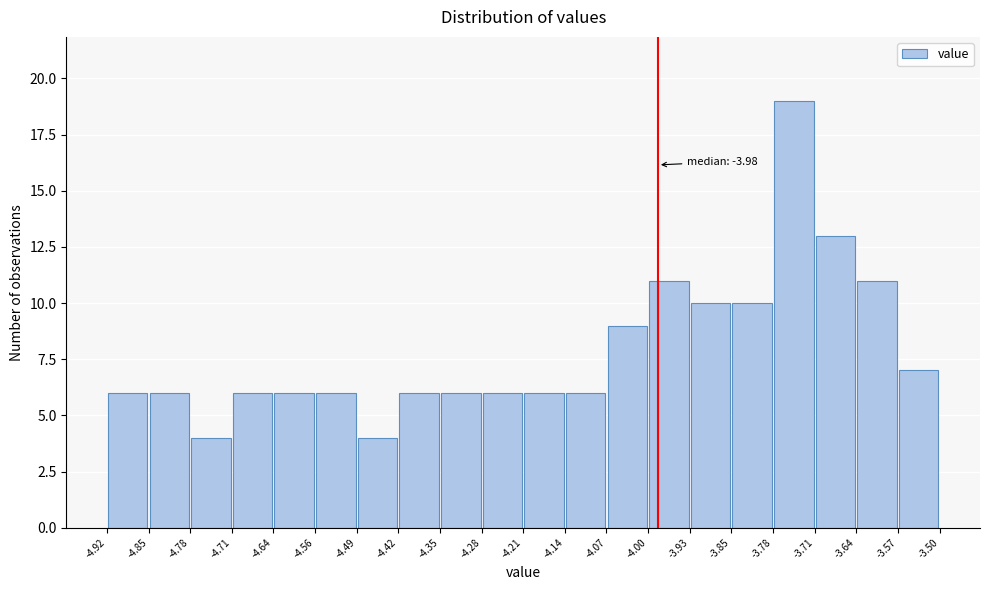

Over which range of the x-axis is the bar tallest?

-3.78 to -3.71